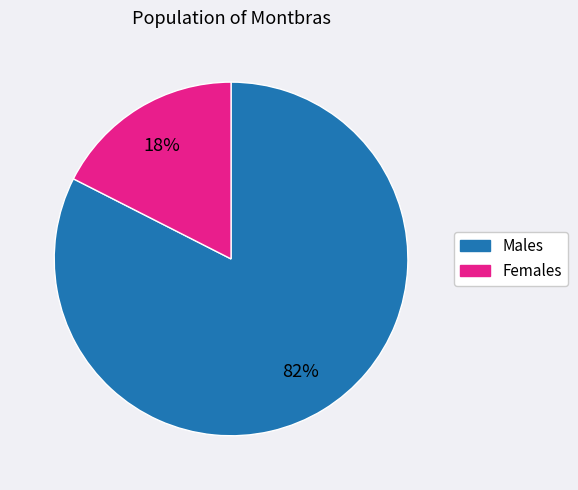

Does any single category account for the majority?

Yes